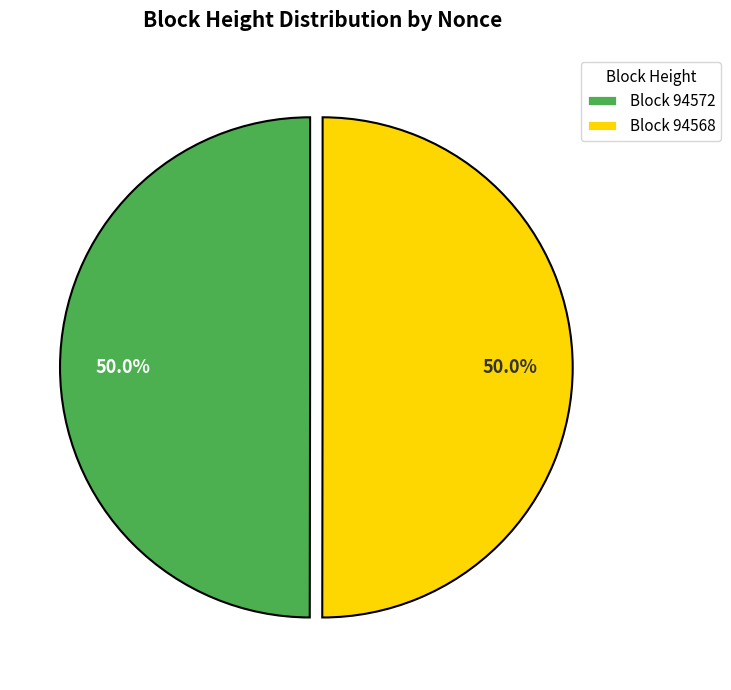

What is the ratio of the value at Block 94568 to the value at Block 94572?

1.0